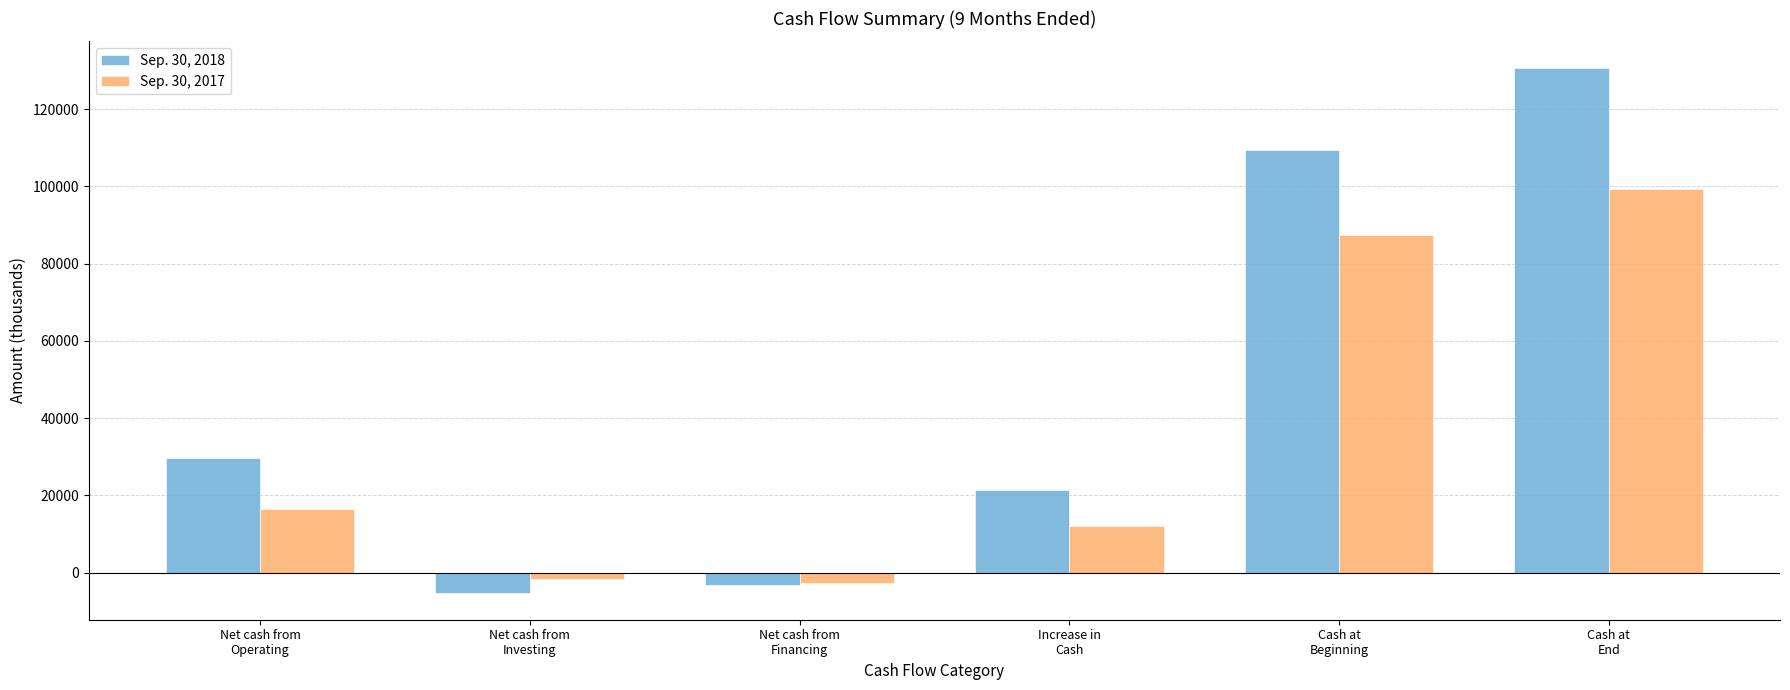

What is the difference between the Sep. 30, 2017 values at Cash at
Beginning and Net cash from
Operating?

70855